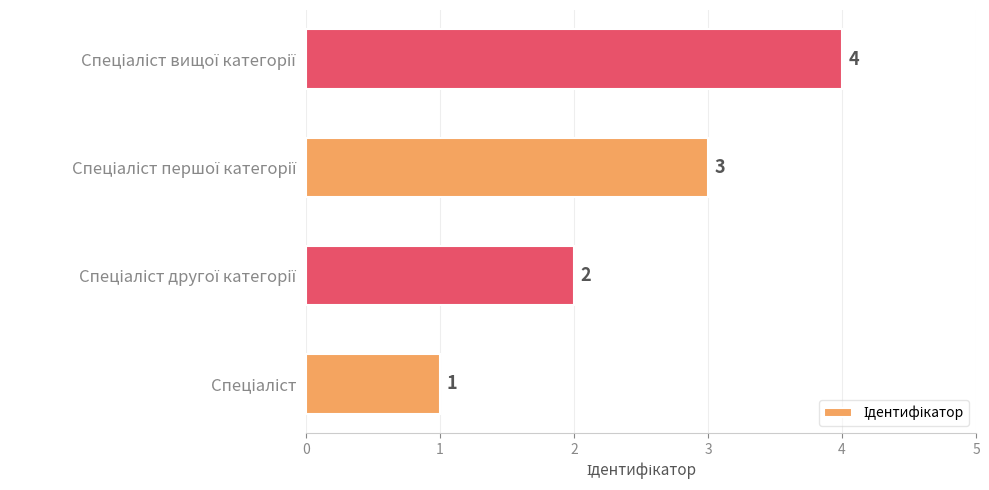

What is the difference between the maximum and minimum values?

3